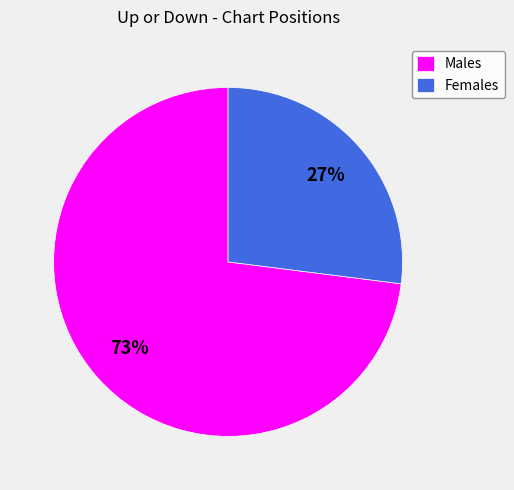

Which category accounts for the majority?

Males